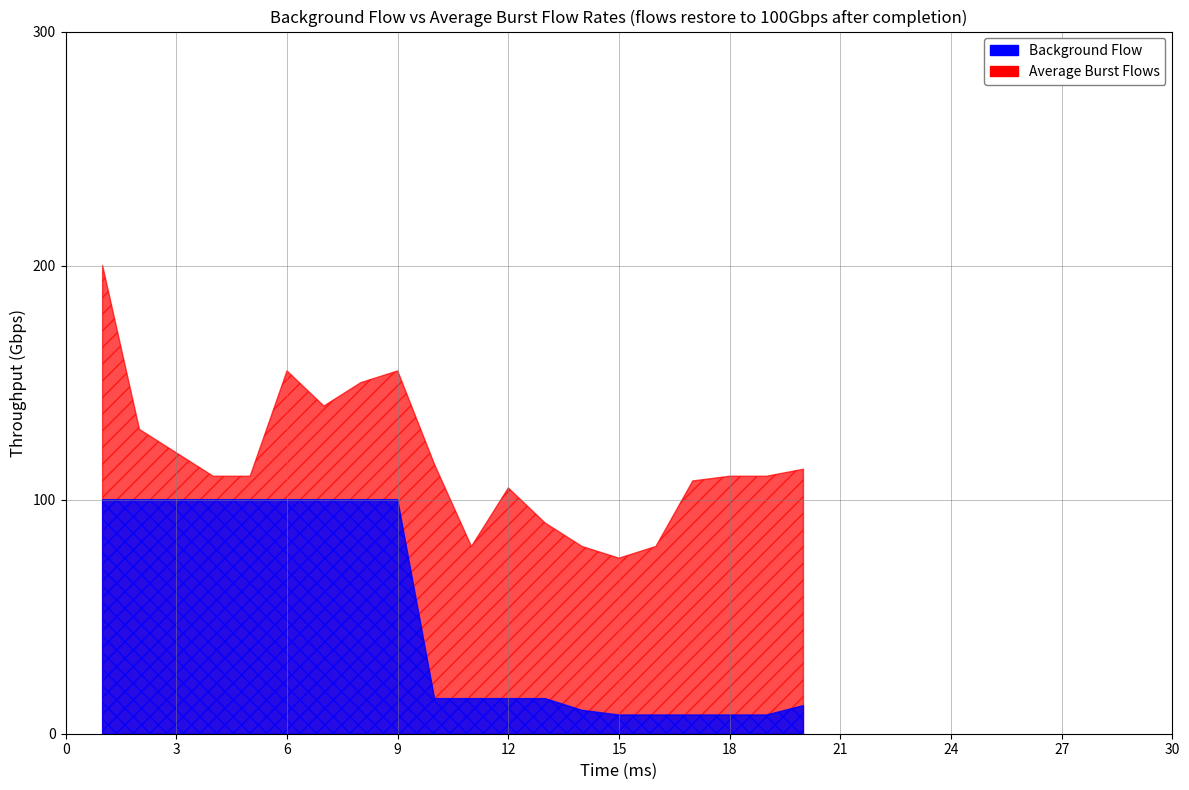

What is the difference between the maximum and minimum values in the Background Flow series?

92